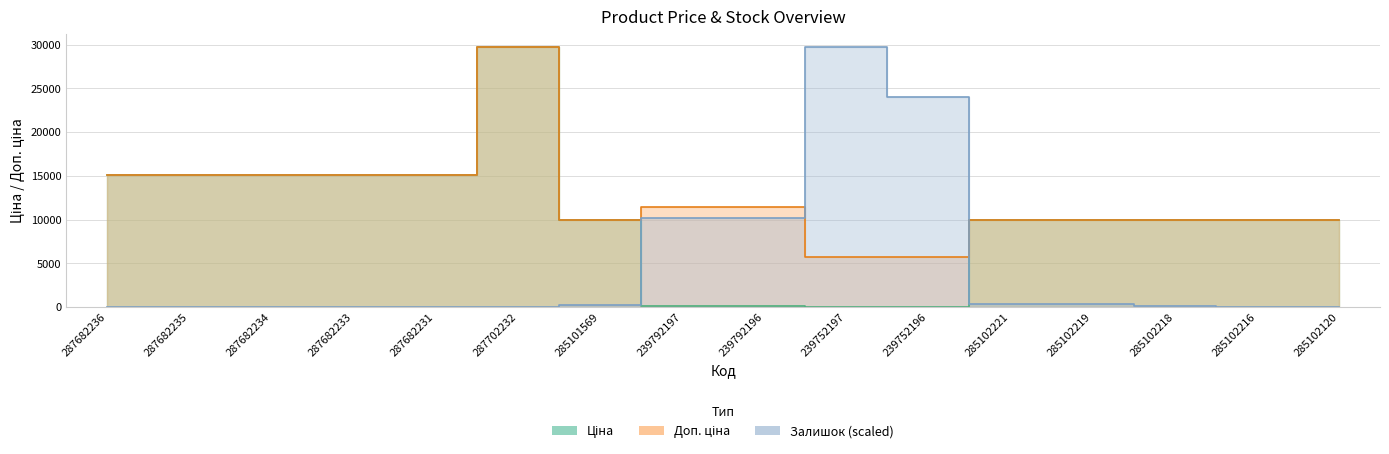

How many lines are shown in the chart?

3